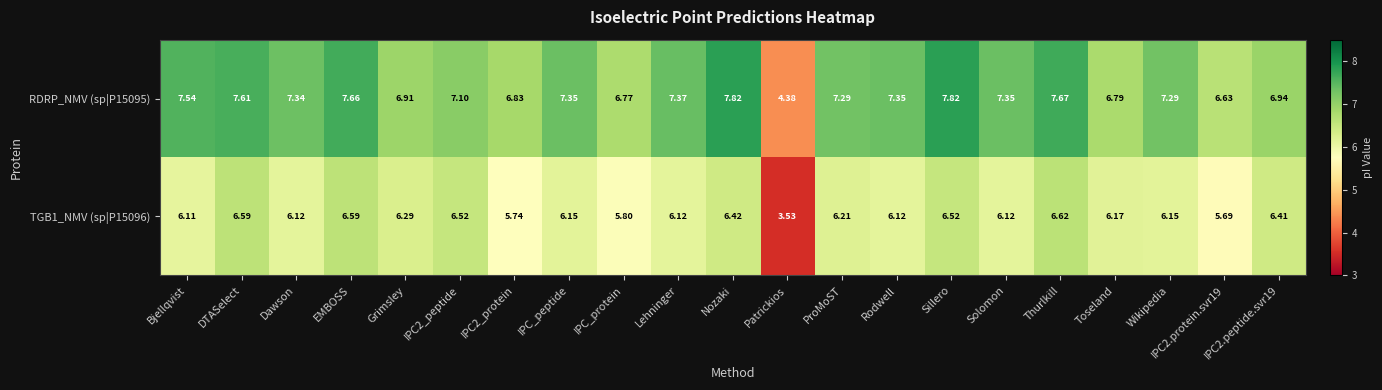

What is the maximum value shown in the chart?

7.8